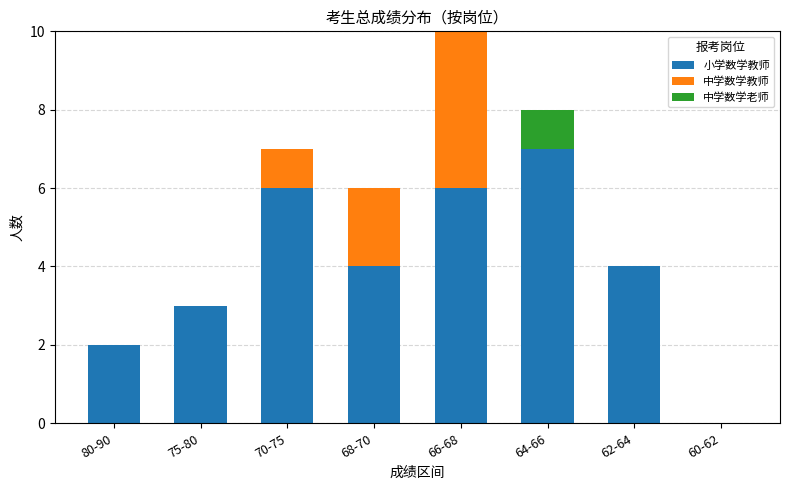

True or false: 小学数学教师 has a value of 4 at 62-64.

True